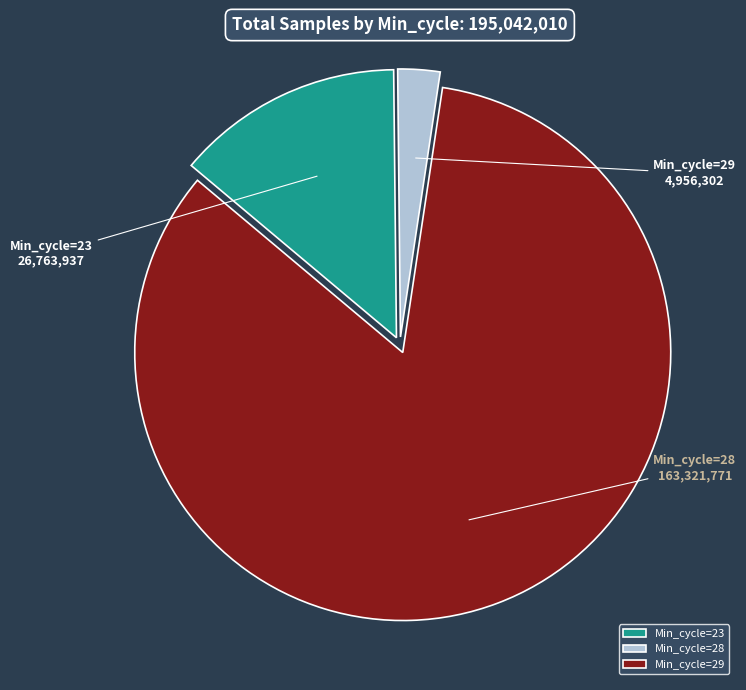

Rank the categories by value from lowest to highest.

Min_cycle=28, Min_cycle=23, Min_cycle=29